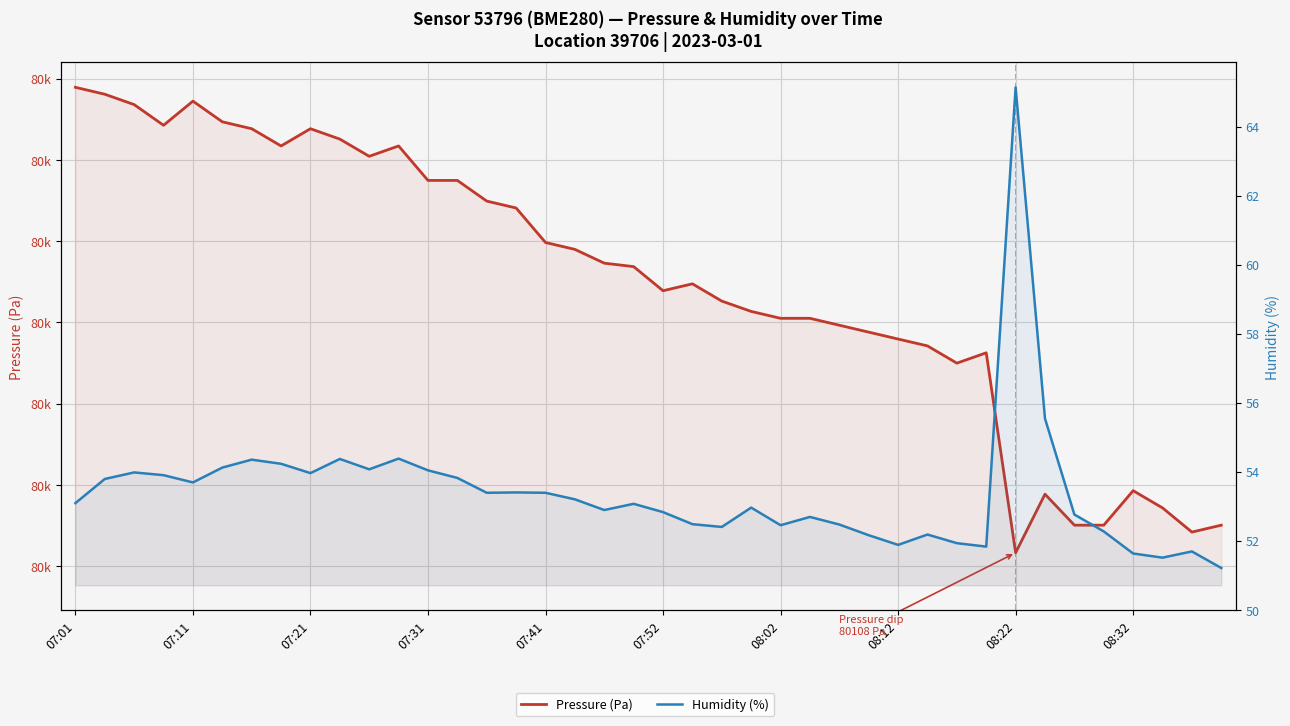

How many interior local valleys does the Pressure (Pa) series have?

7